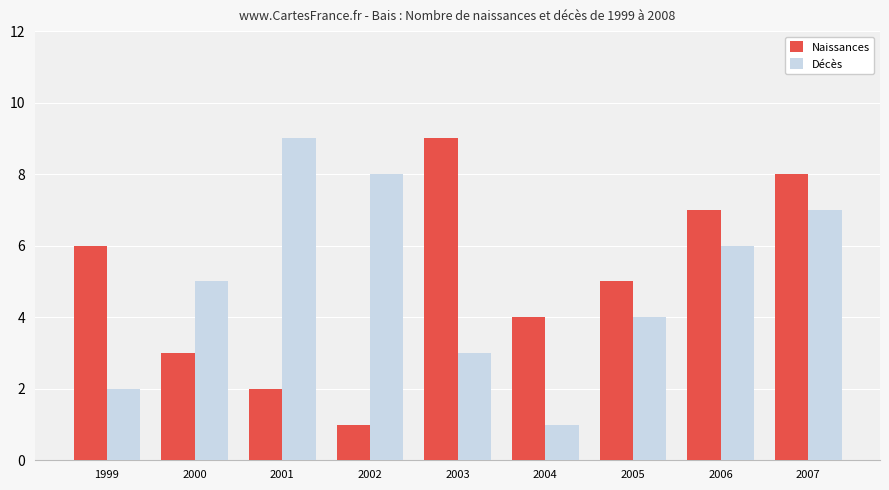

What are all the series names shown in the legend?

Naissances, Décès